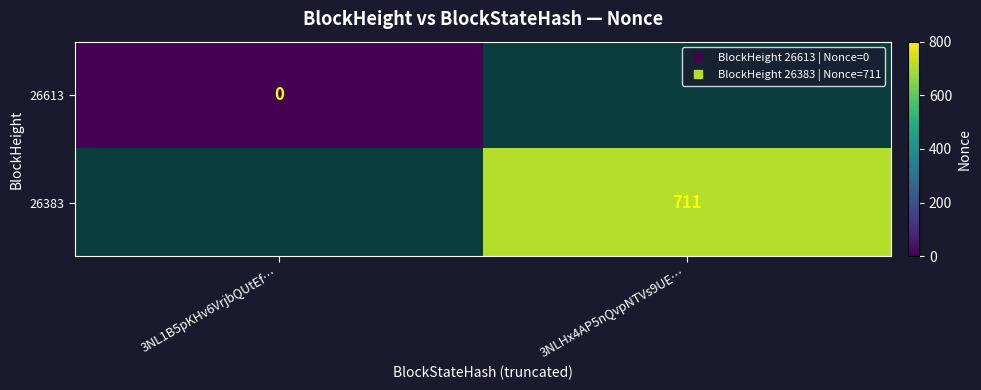

At how many categories does at least one series exceed 114?

1